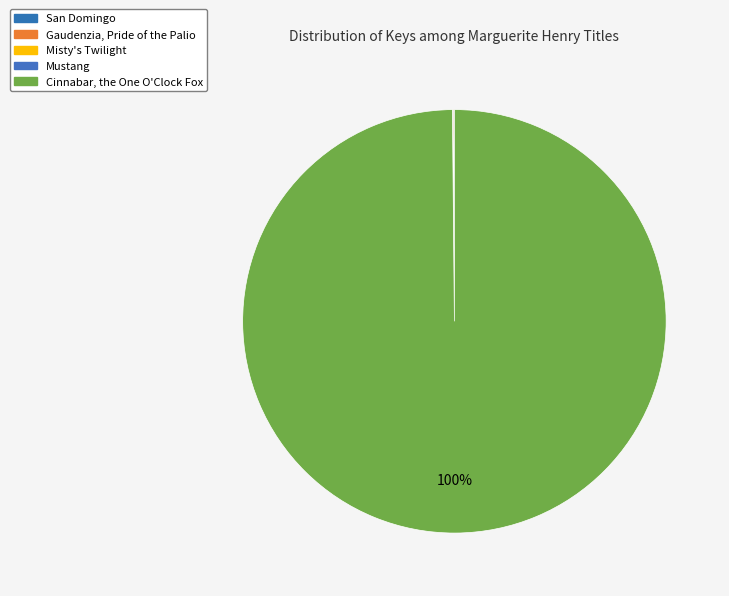

Count the number of slices in the pie.

5